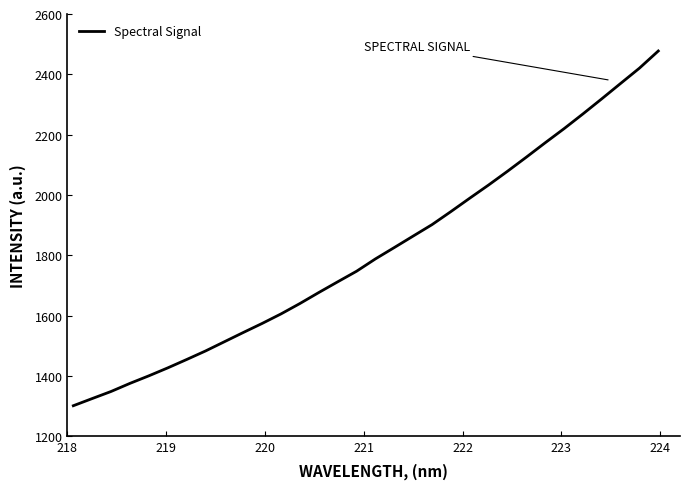

What is the difference between the maximum and minimum values?

1175.9